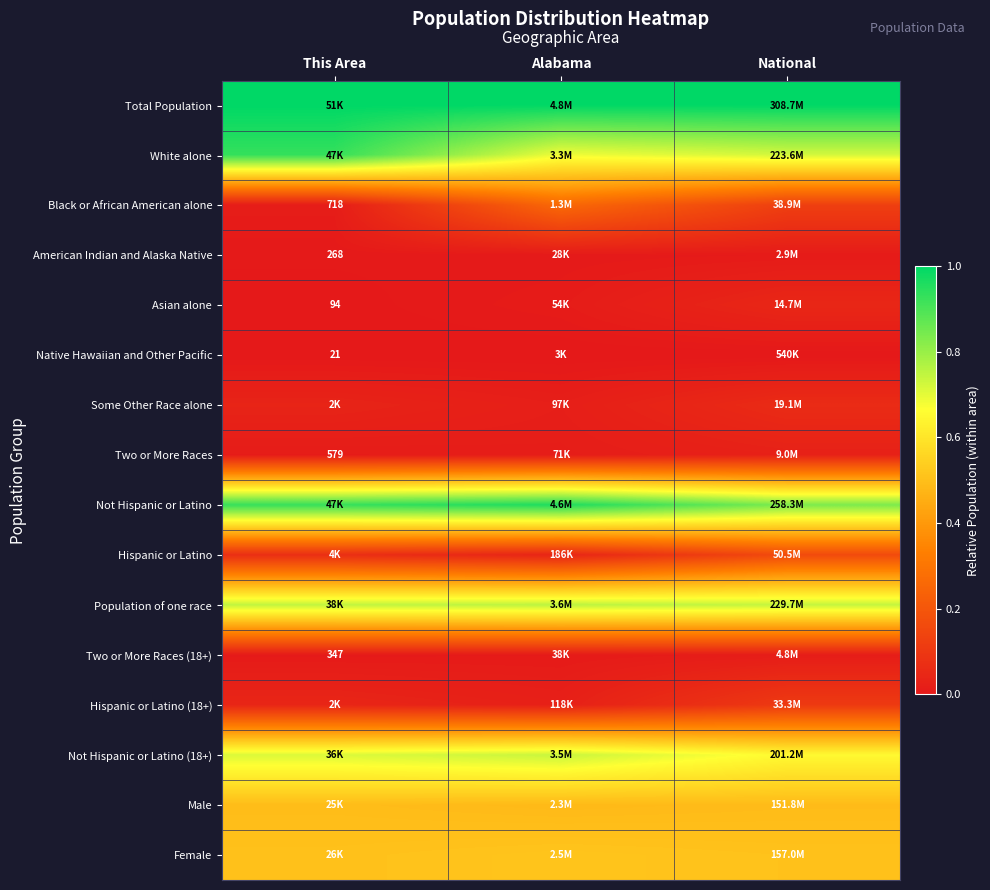

Is the value of Asian alone at Alabama greater than the value of White alone at Alabama?

No